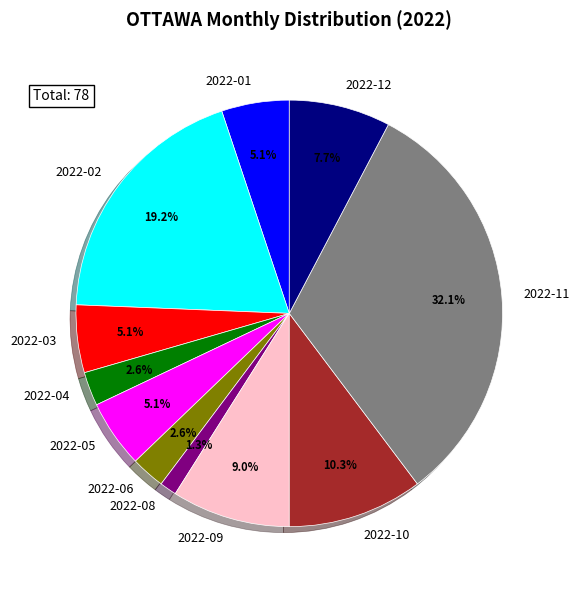

Is there a majority slice in this chart?

No